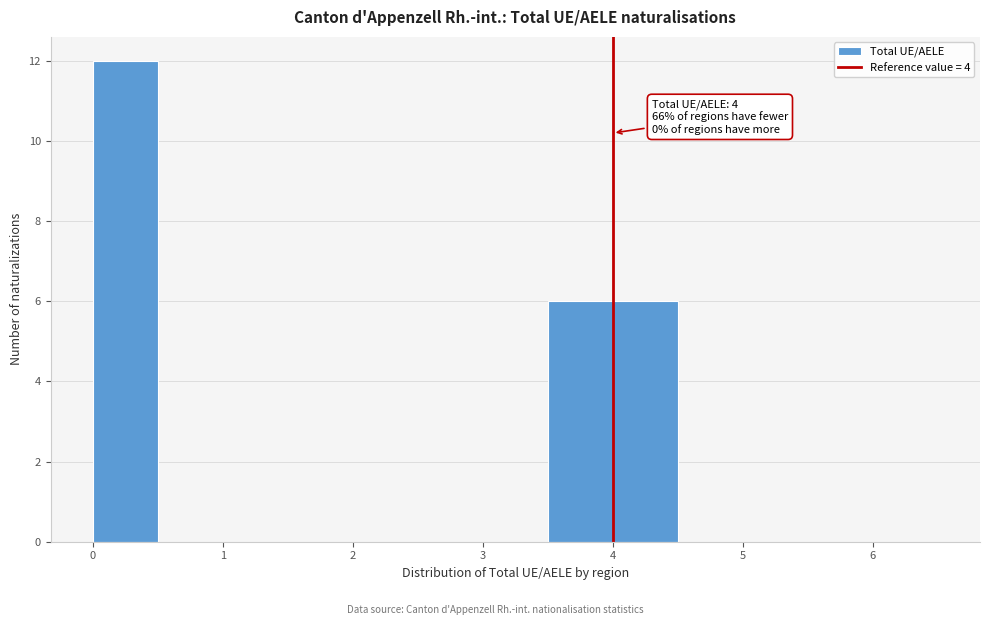

Over which range of the x-axis is the bar tallest?

0.0 to 0.5